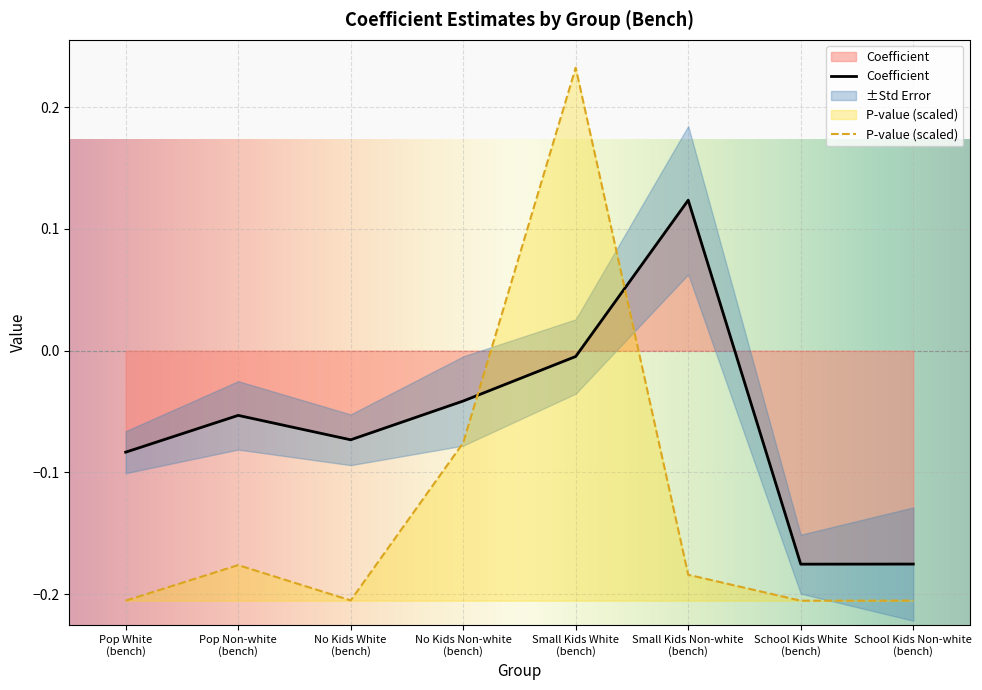

Is it true that P-value equals -0.2 at Small Kids Non-white
(bench)?

True